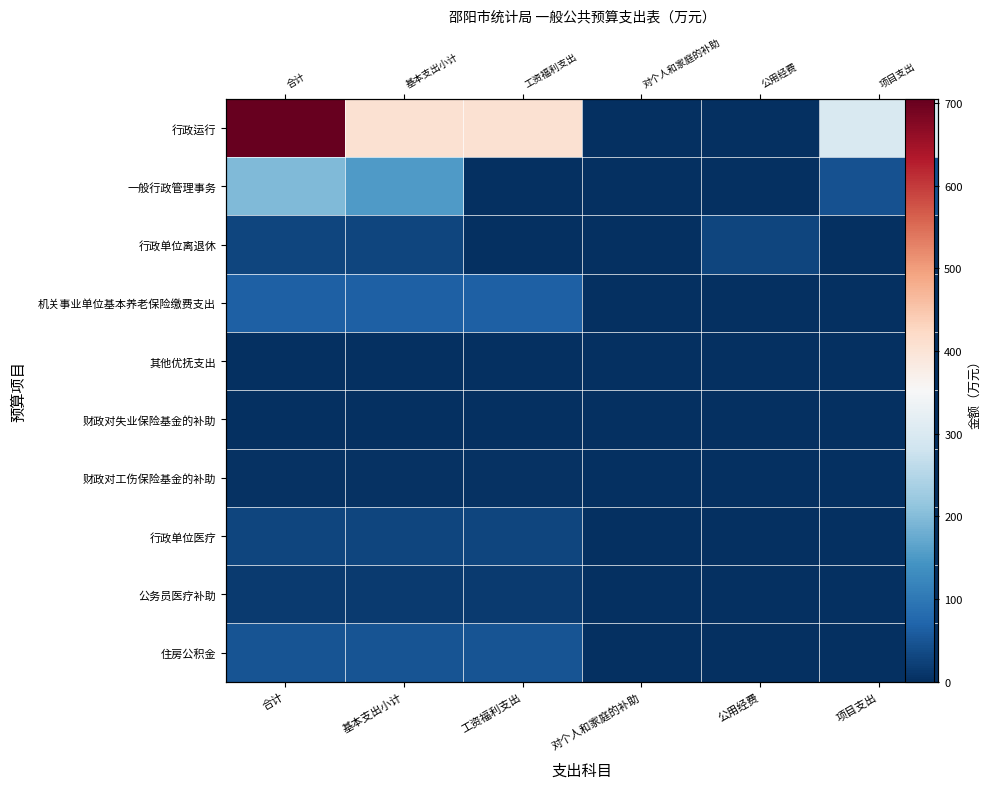

At which label does 机关事业单位基本养老保险缴费支出 first exceed 64?

合计